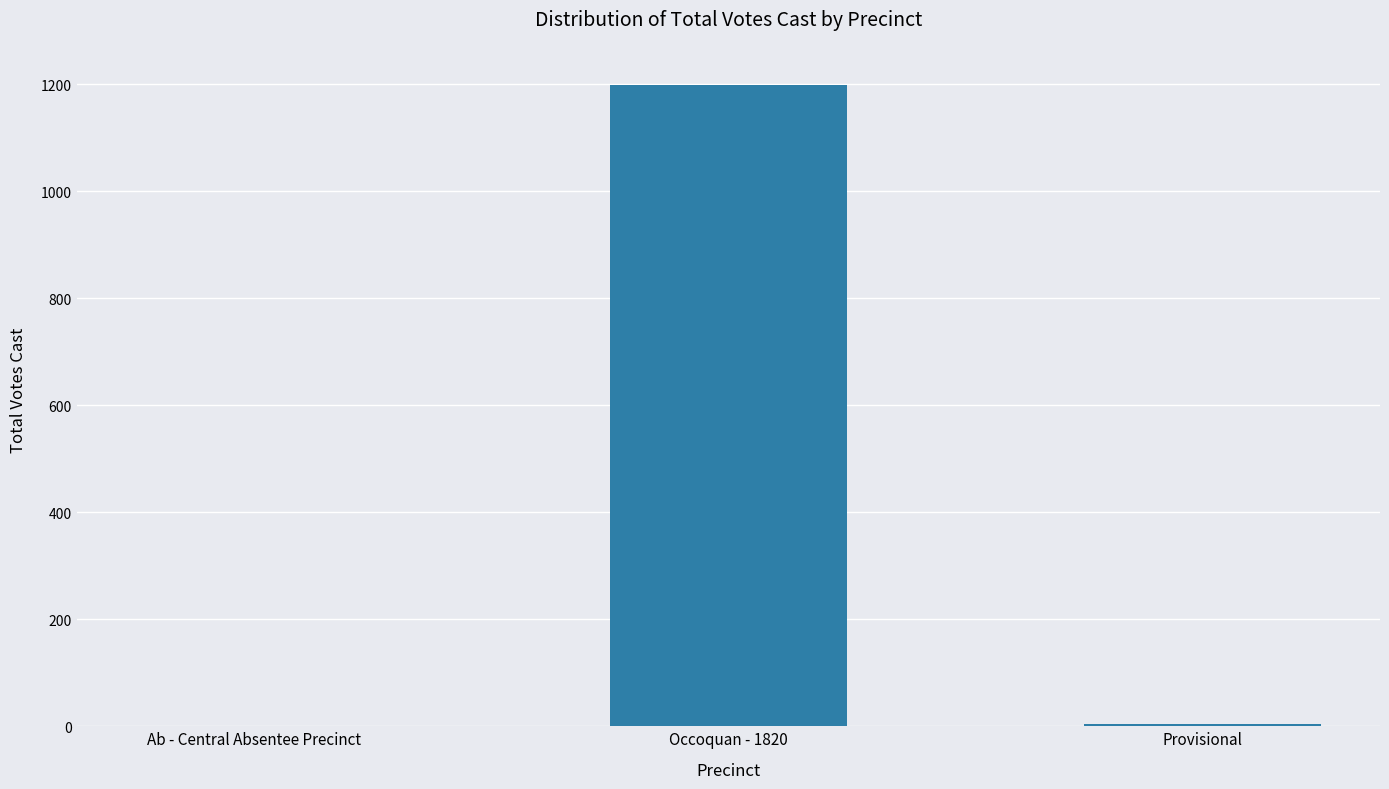

The value at Ab - Central Absentee Precinct is -640. True or false?

False